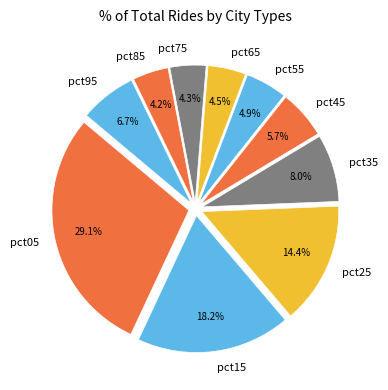

What percentage is the pct95 slice, to the nearest percent?

7%